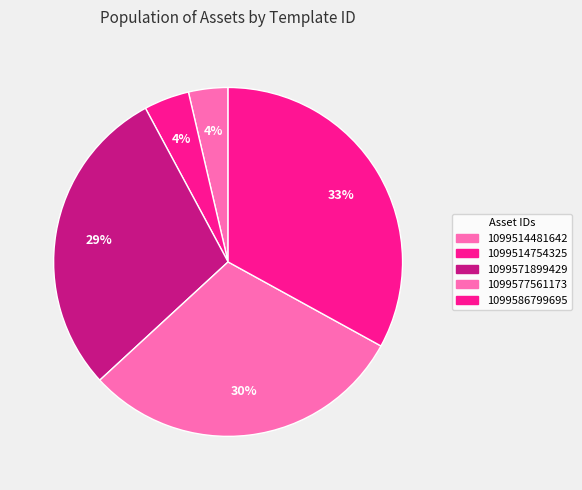

To the nearest percent, what is the difference between the 1099514481642 and 1099586799695 slice percentages?

29%